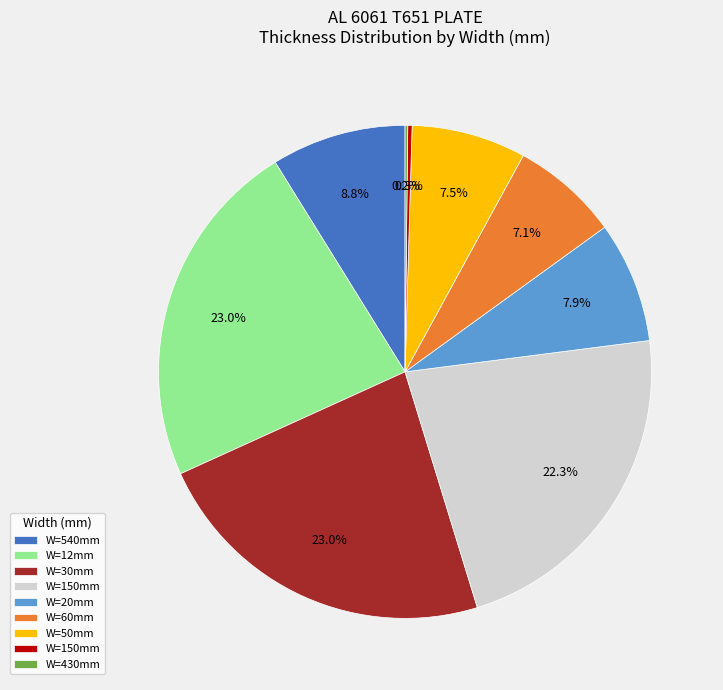

Is there any slice that represents more than half of the pie?

No